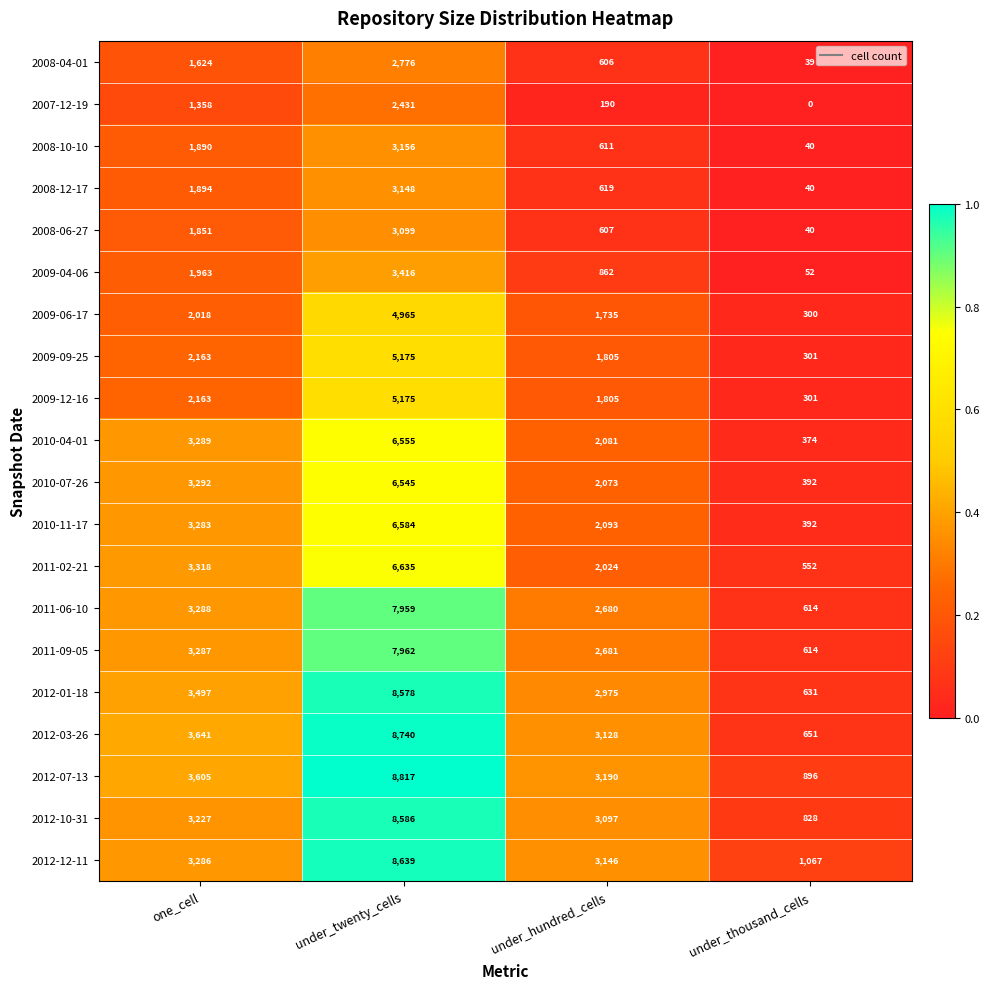

Which label corresponds to the smallest value in the chart?

under_thousand_cells